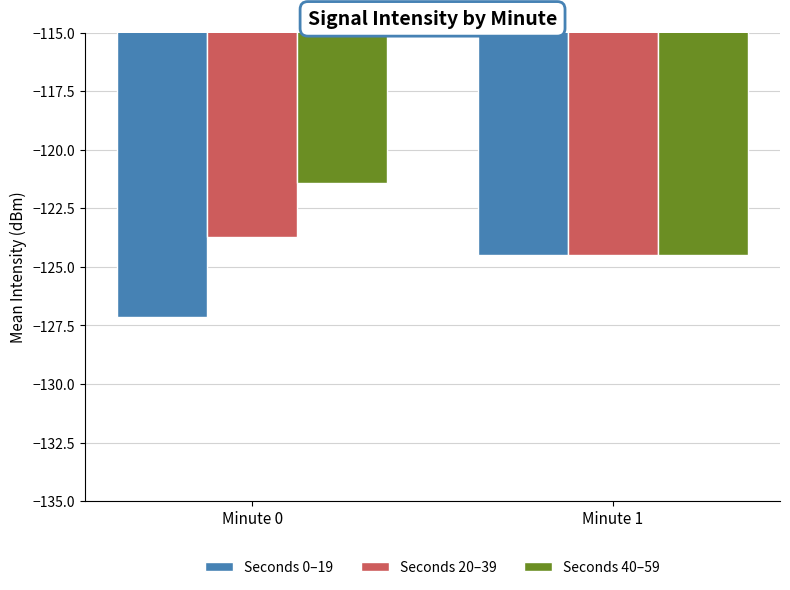

Which series has the largest total across all categories?

Seconds 40–59